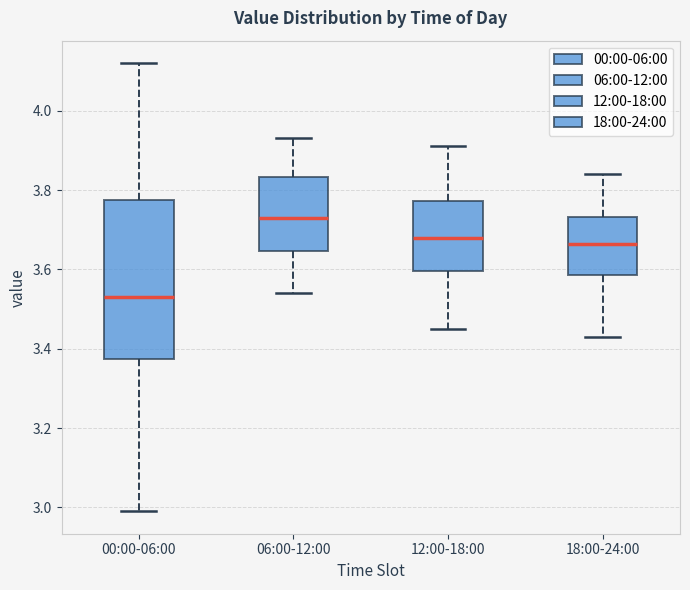

Which box is the tallest, from its lower edge to its upper edge?

00:00-06:00